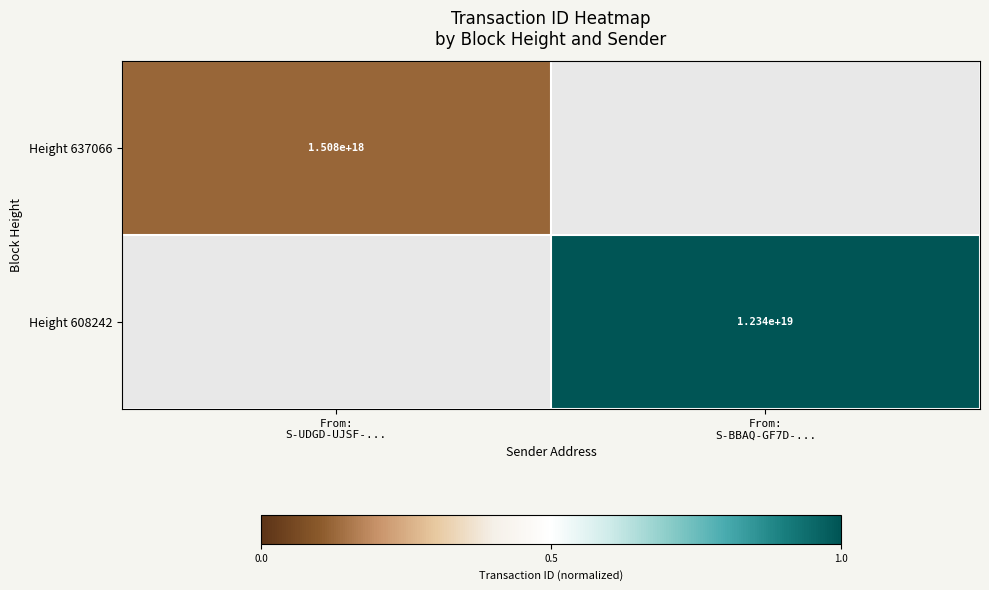

List the series in order of their peak value, lowest first.

Height 637066, Height 608242